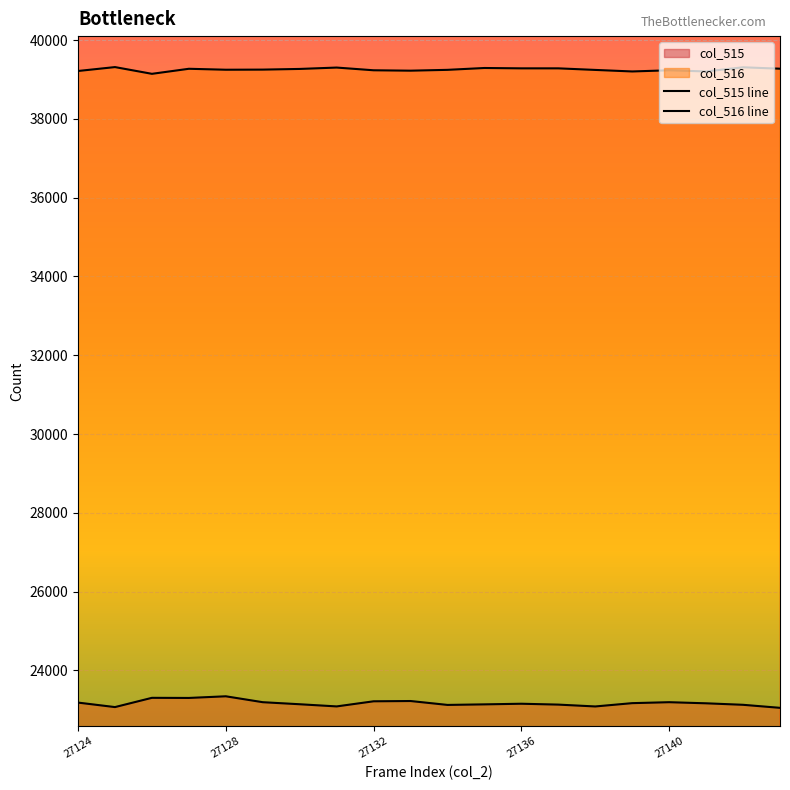

Which has a higher value, 11 or 19?

11